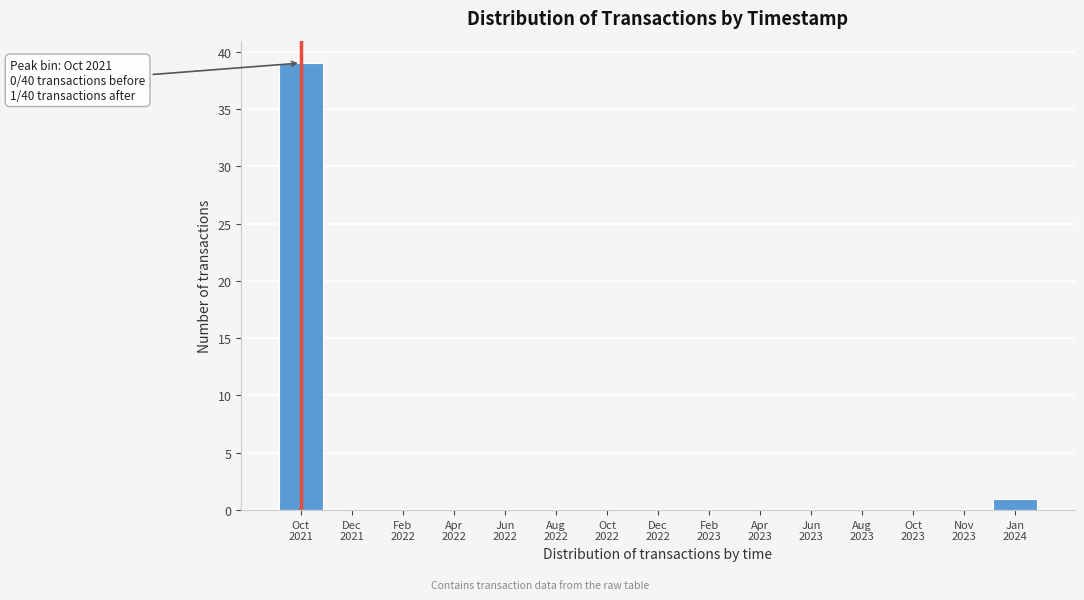

What is the sum of all values?

40